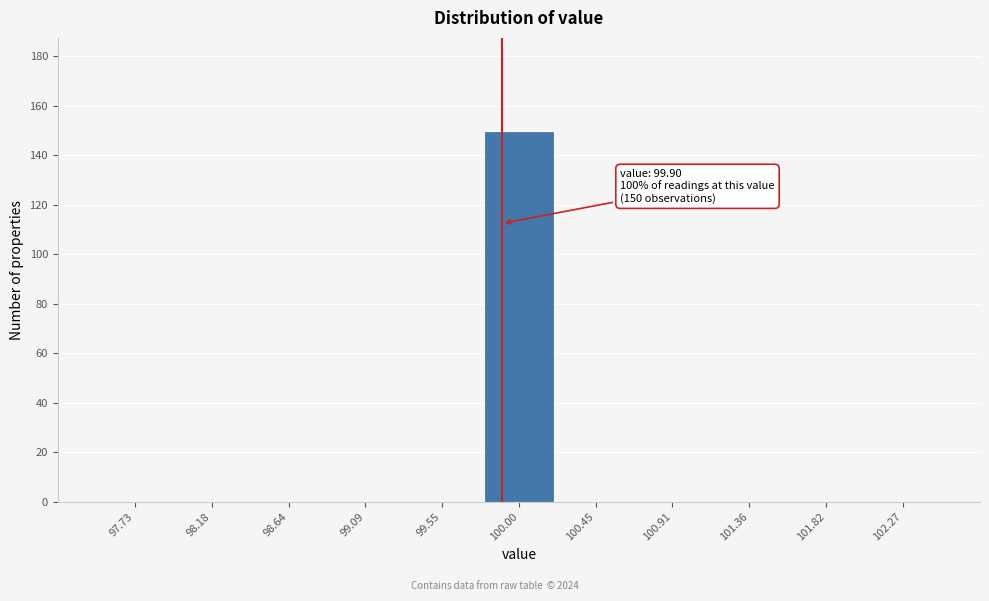

Which range on the x-axis has the tallest bar?

99.75 to 100.25